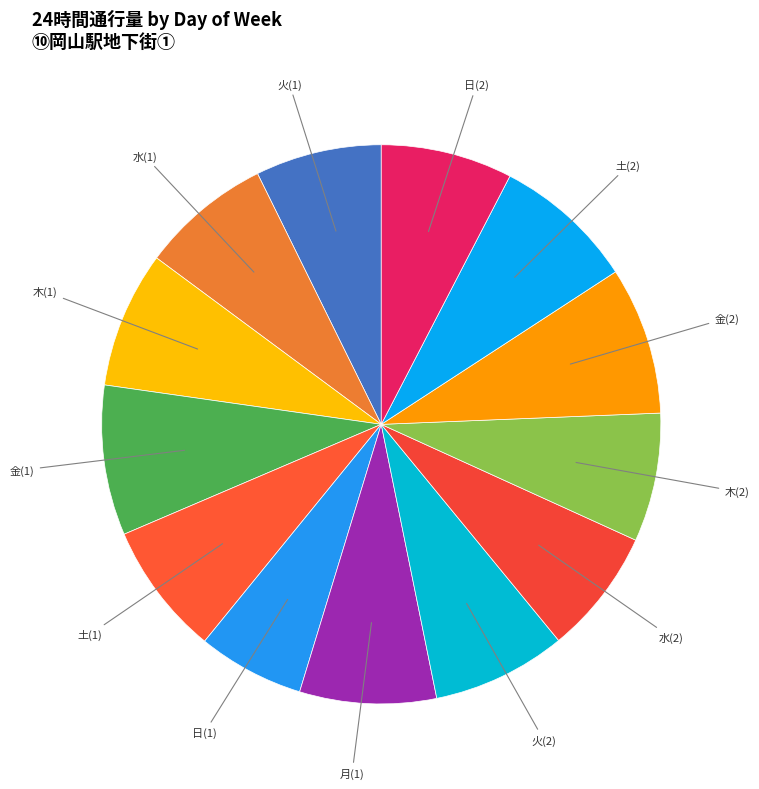

What is the largest slice in the pie chart?

金(1)